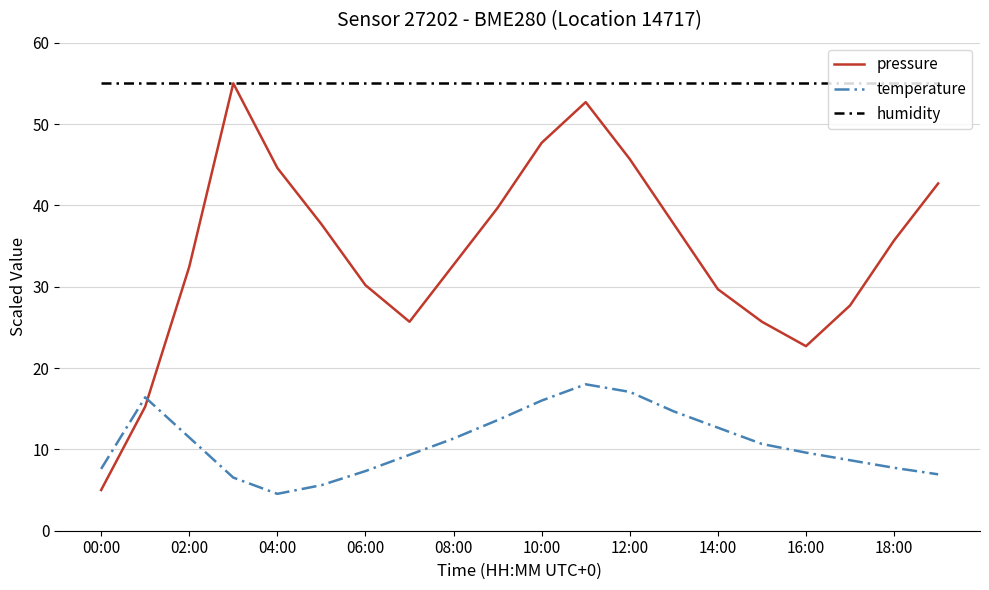

How many intersections are there between pressure and temperature?

1